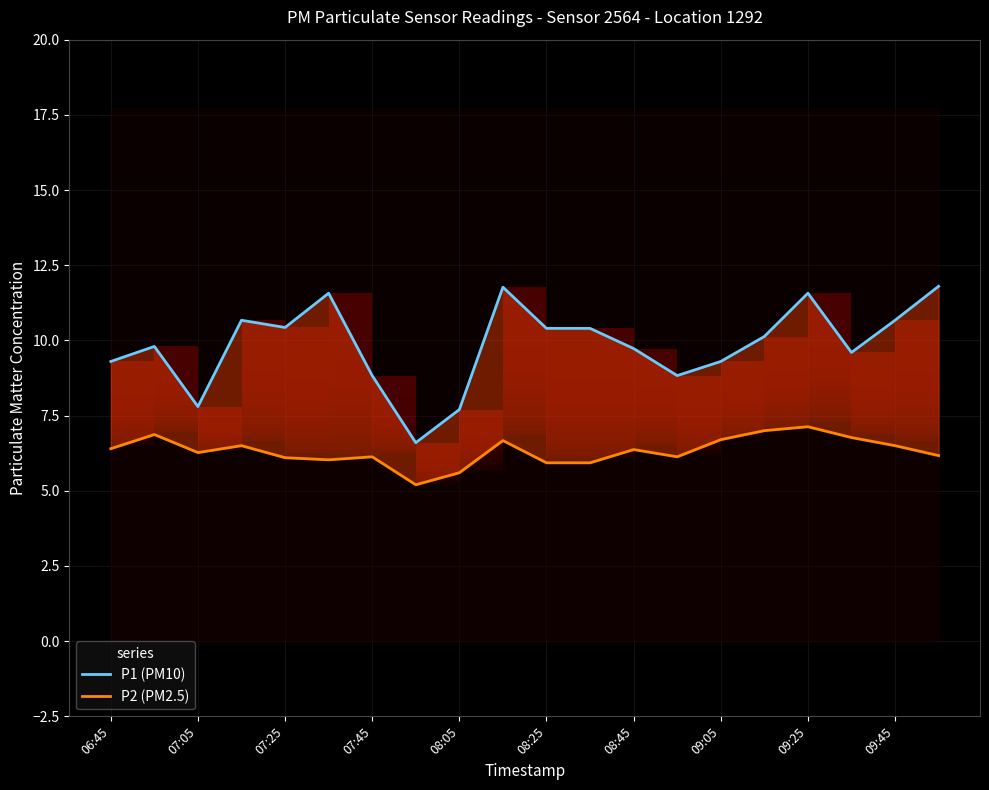

At how many categories does at least one series exceed 7?

19